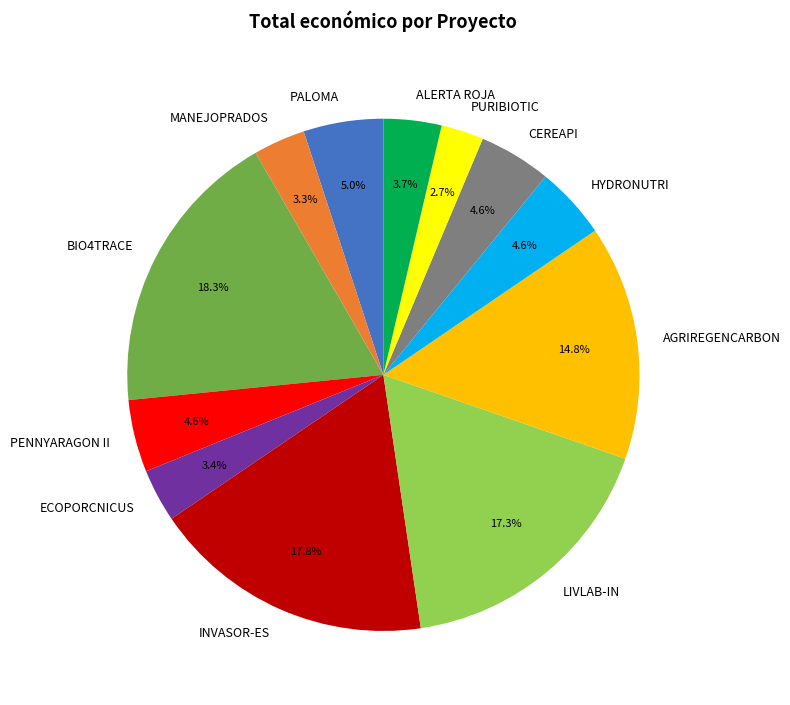

Count the number of slices in the pie.

12